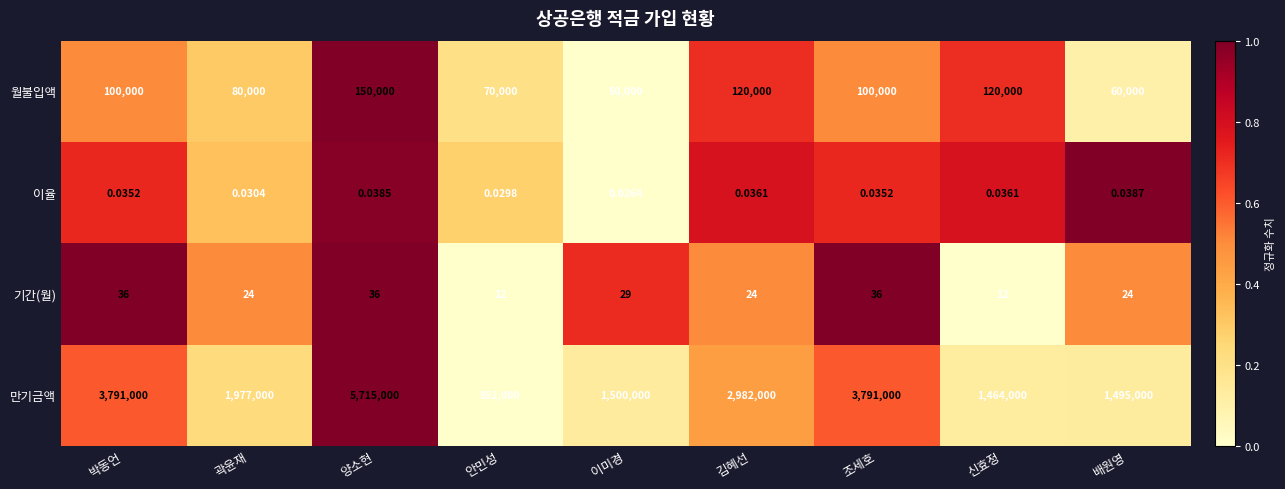

Which category has the lowest value in the 만기금액 series?

안민성